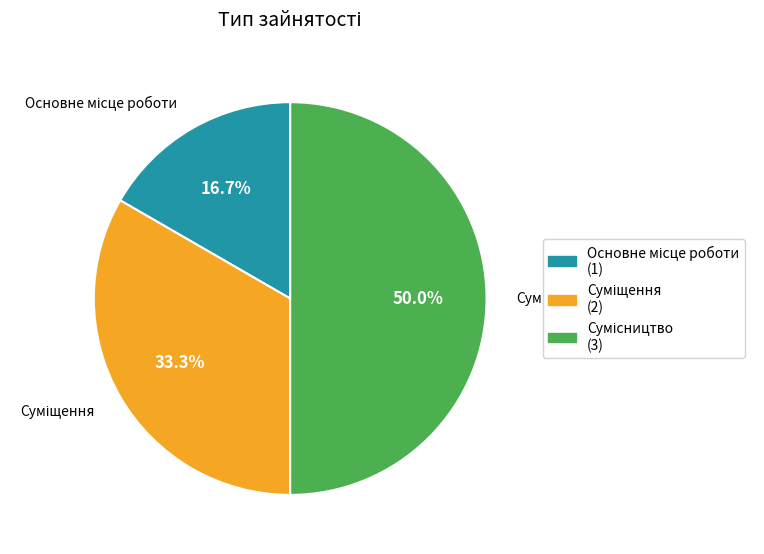

Count the number of slices in the pie.

3